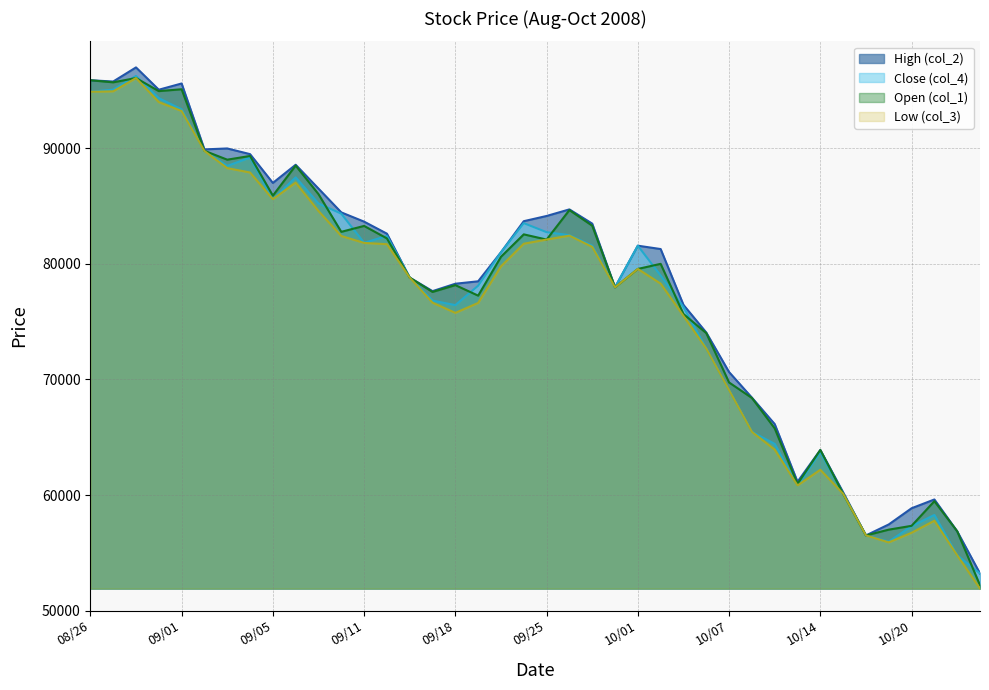

Which has a higher value, 2008/09/22 or 2008/10/10?

2008/09/22